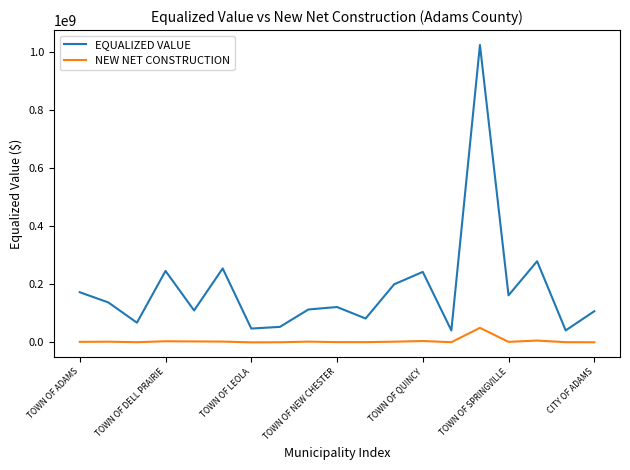

How many values in the EQUALIZED VALUE series are below 121665700?

9